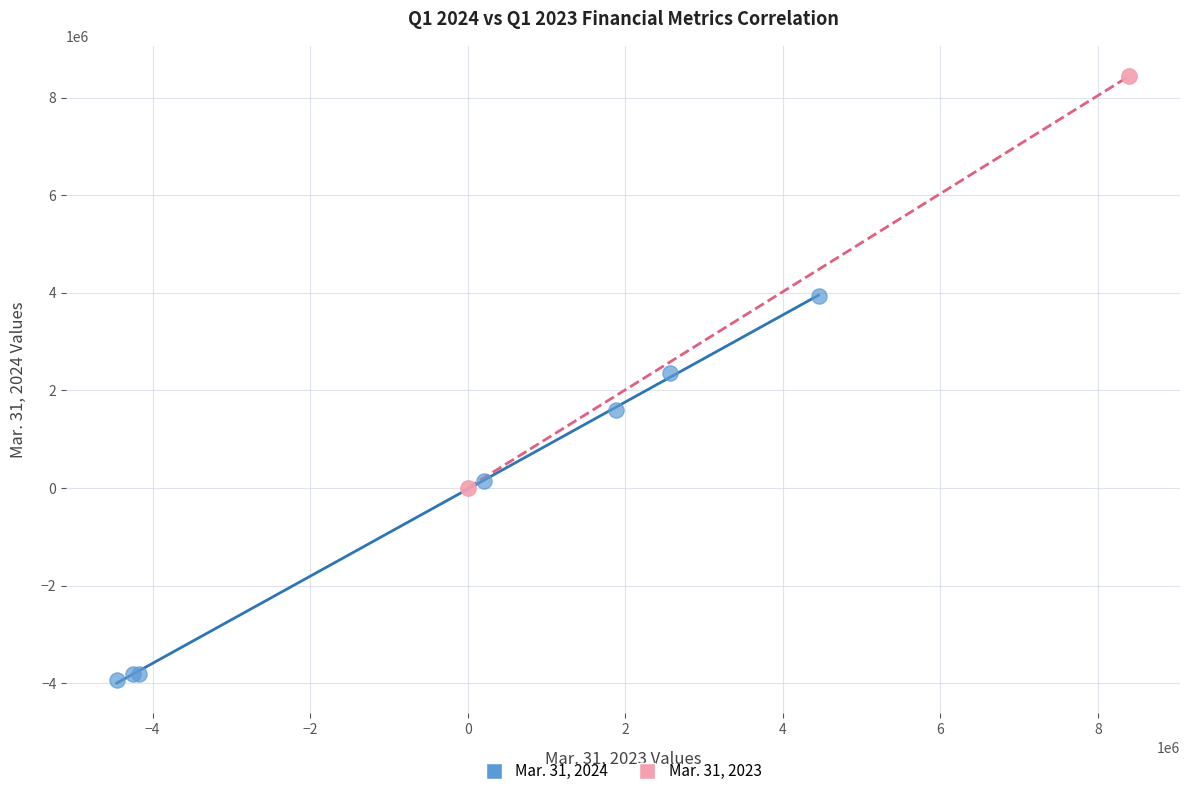

Which series reaches the minimum Y coordinate?

Mar. 31, 2024